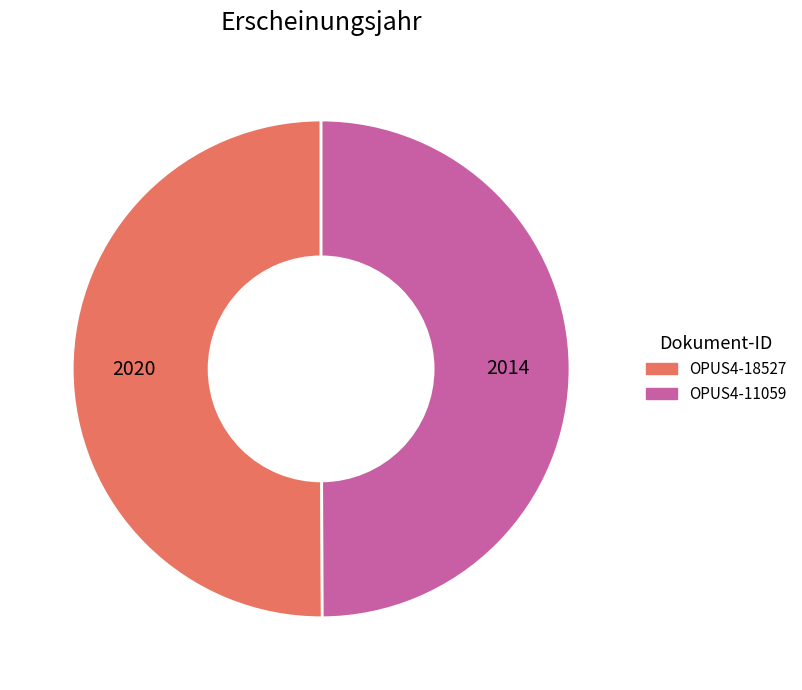

Count the number of slices in the pie.

2